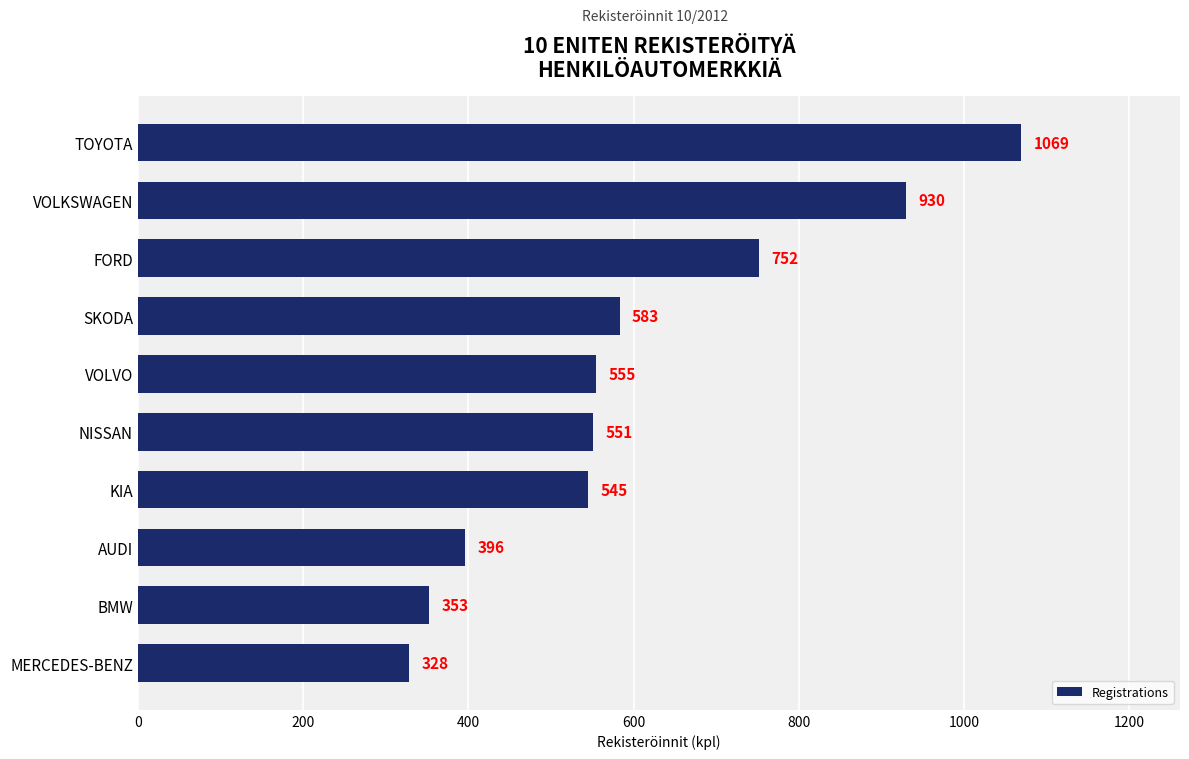

What is the change in value from FORD to VOLKSWAGEN?

+178